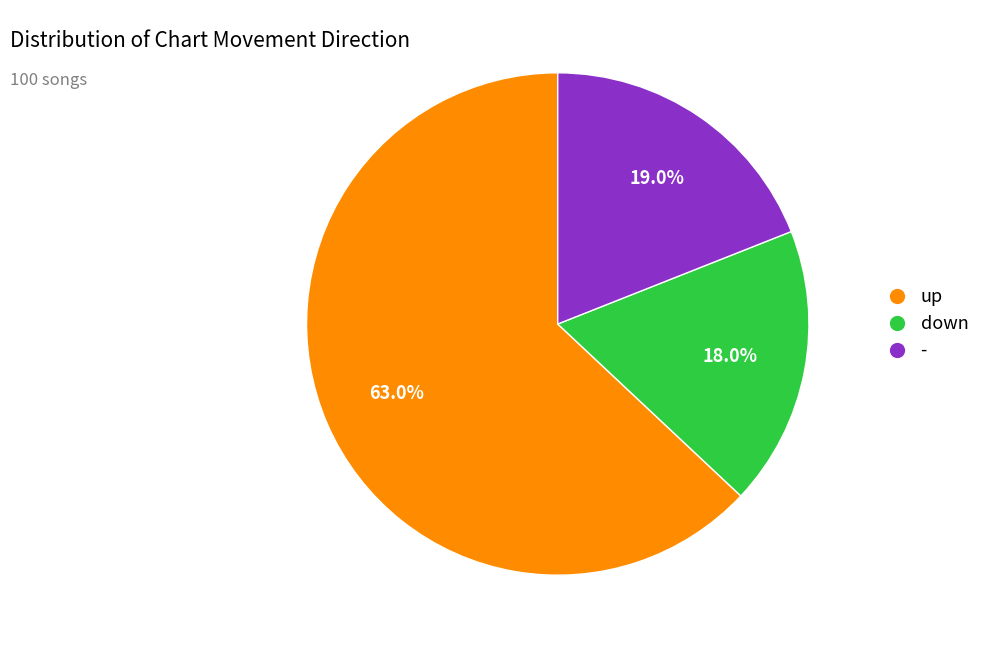

How many slices are in this pie chart?

3